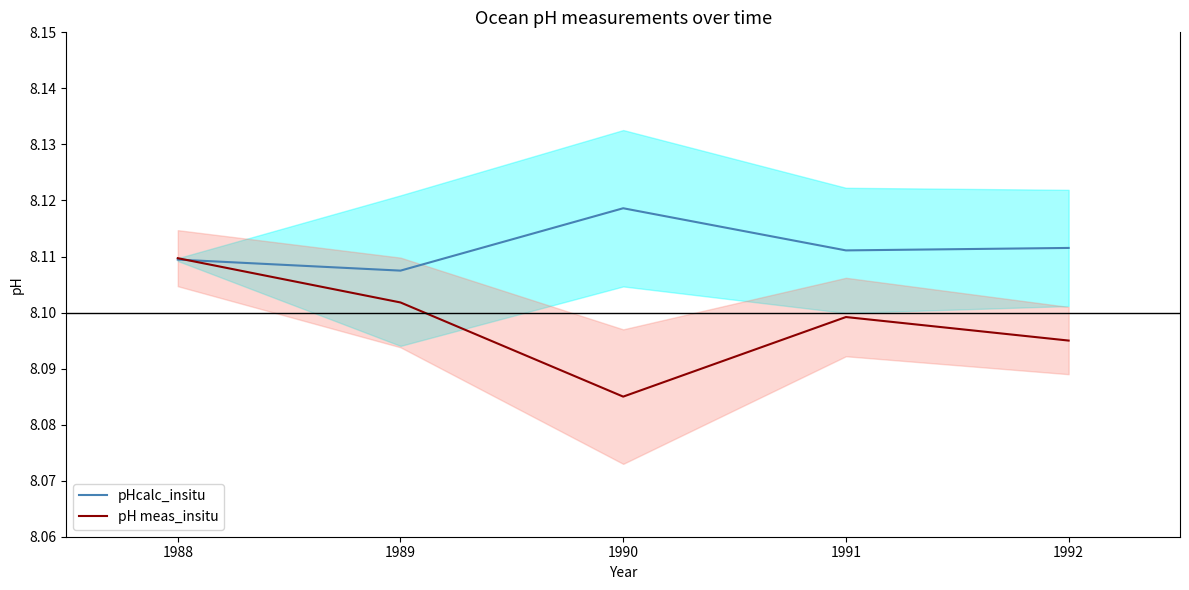

At which label is pHcalc_insitu closest to 8?

1989